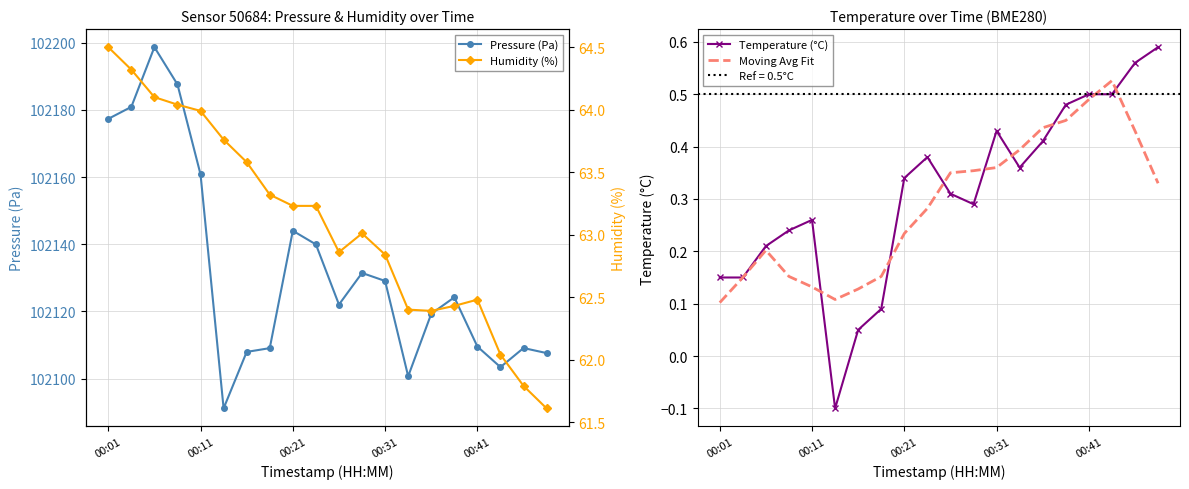

What is the difference between the highest and lowest values at 00:01?

102177.2